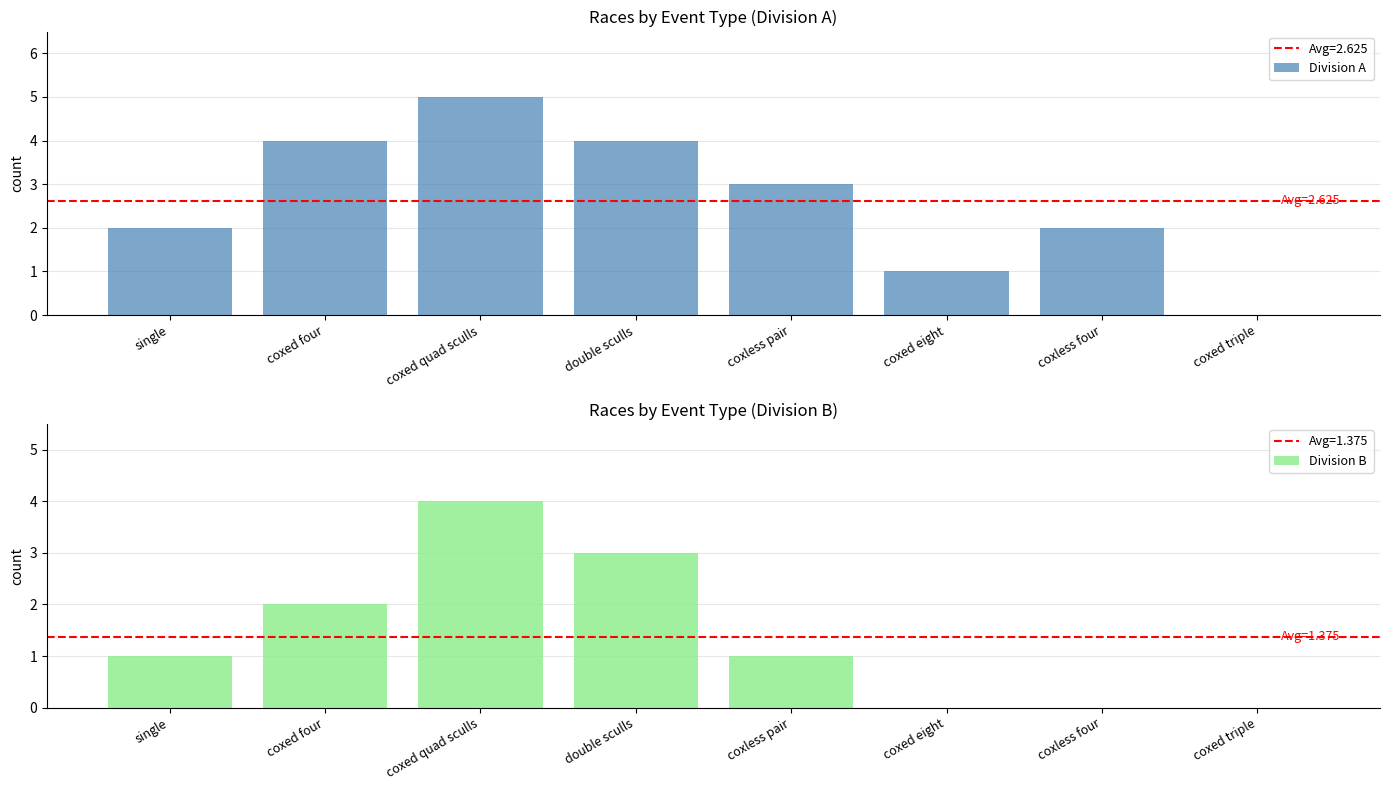

Which series has the largest total across all categories?

Division A